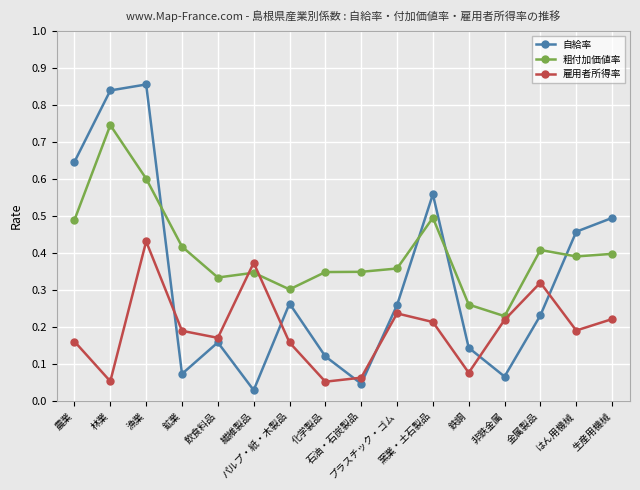

Which series changed the most between 漁業 and 石油・石炭製品?

自給率